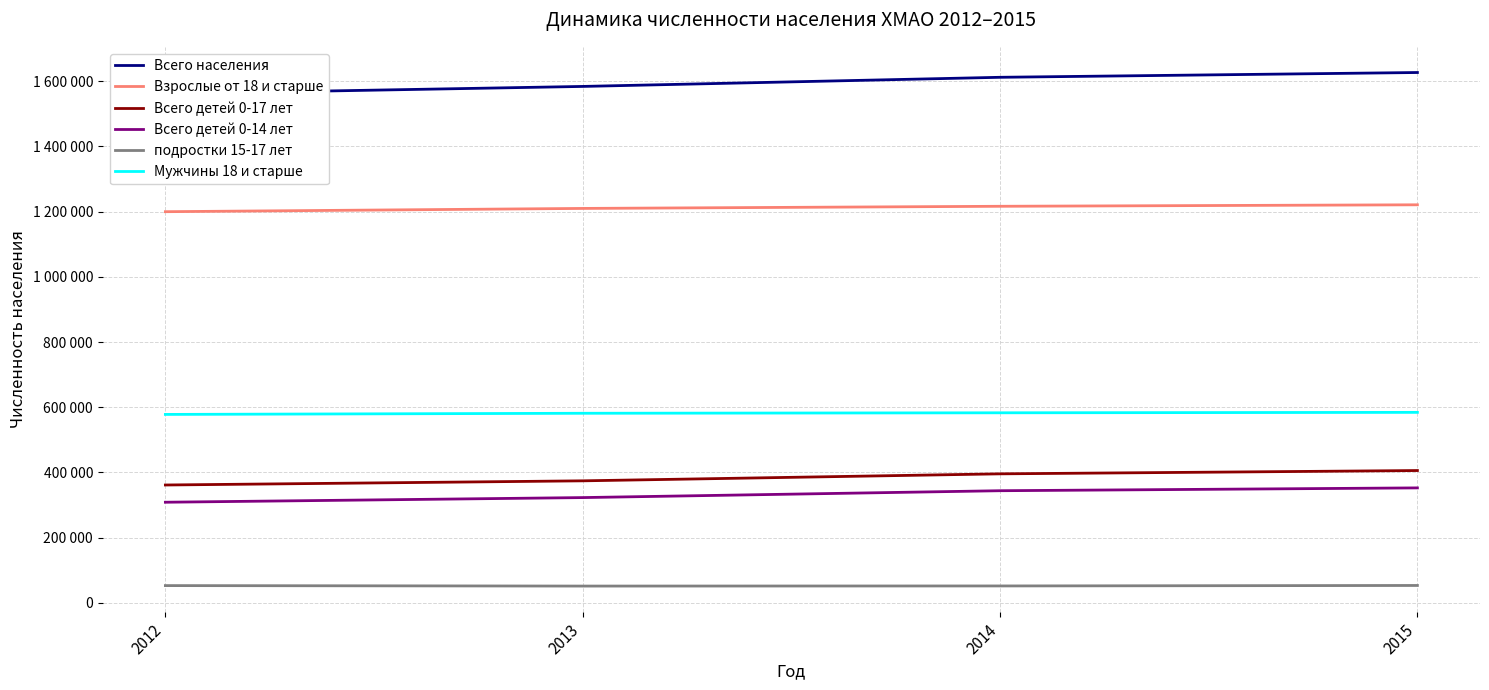

Which series changed the most between 2012 and 2015?

Всего населения